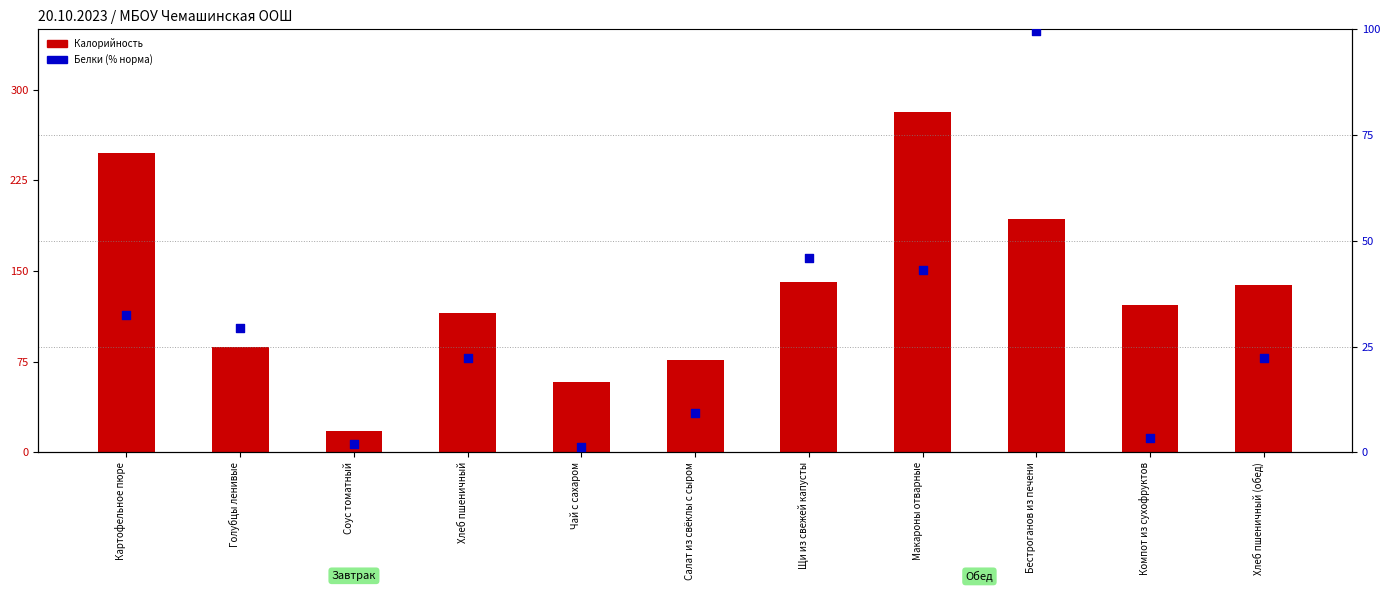

At how many categories does at least one series exceed 71?

9